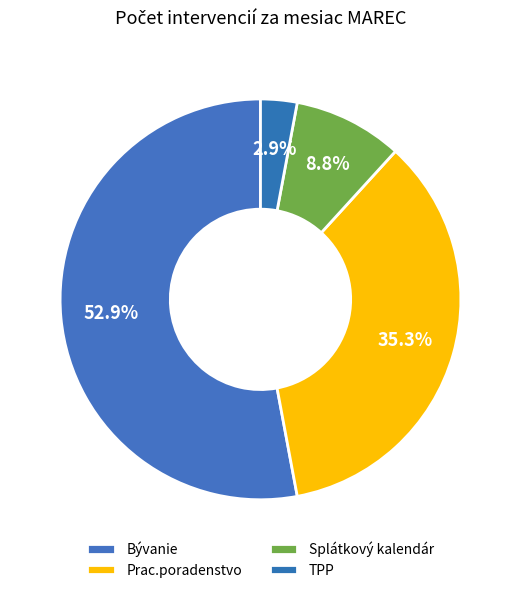

To the nearest percent, what percentage of the pie is TPP?

3%